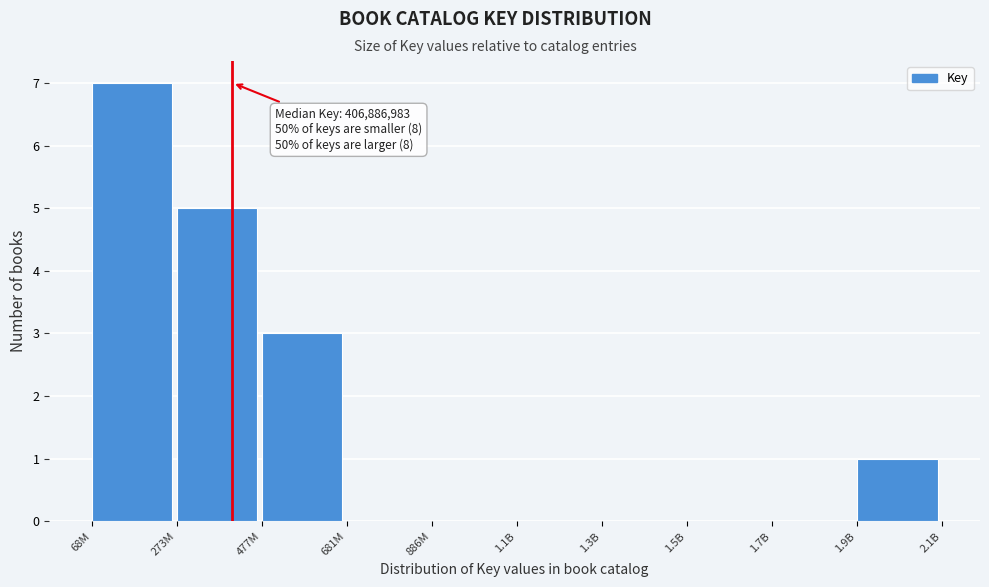

Reading left to right, what are all the values shown in this chart?

68M=7	273M=5	477M=3	681M=0	886M=0	1.1B=0	1.3B=0	1.5B=0	1.7B=0	1.9B=1